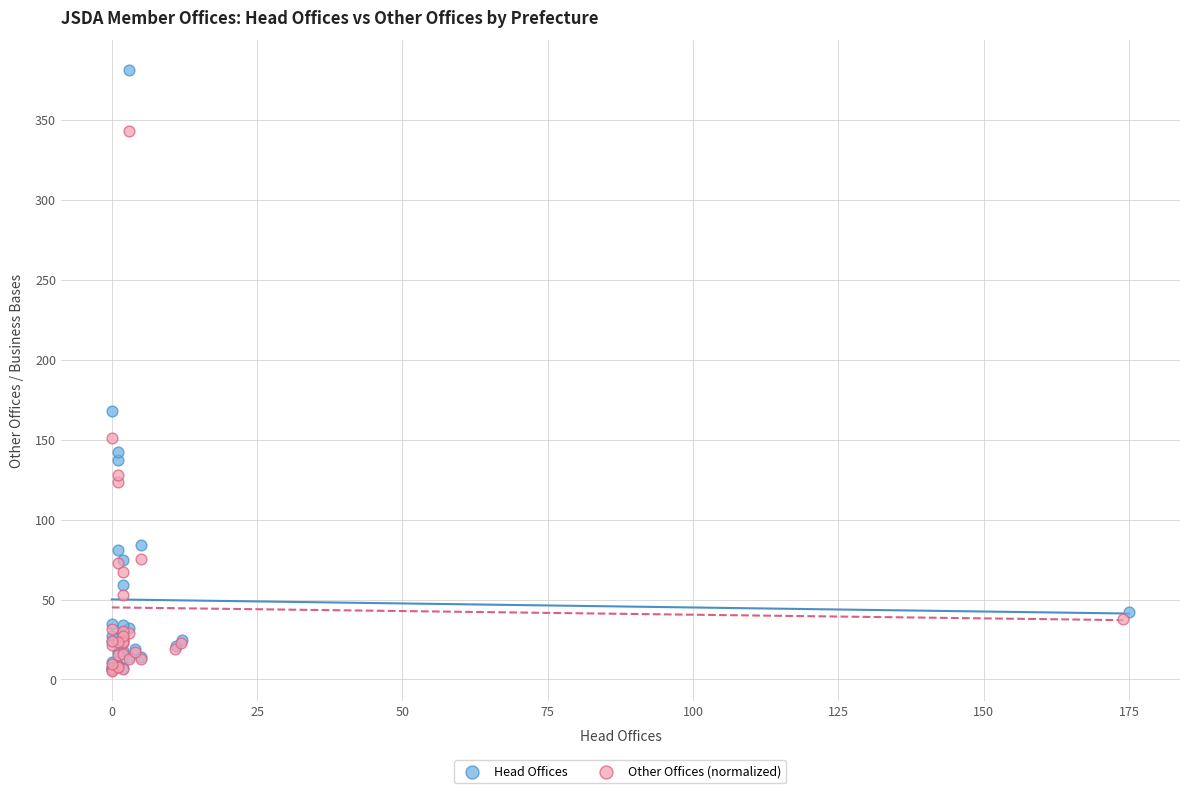

Which series has the widest spread of Y values?

Head Offices